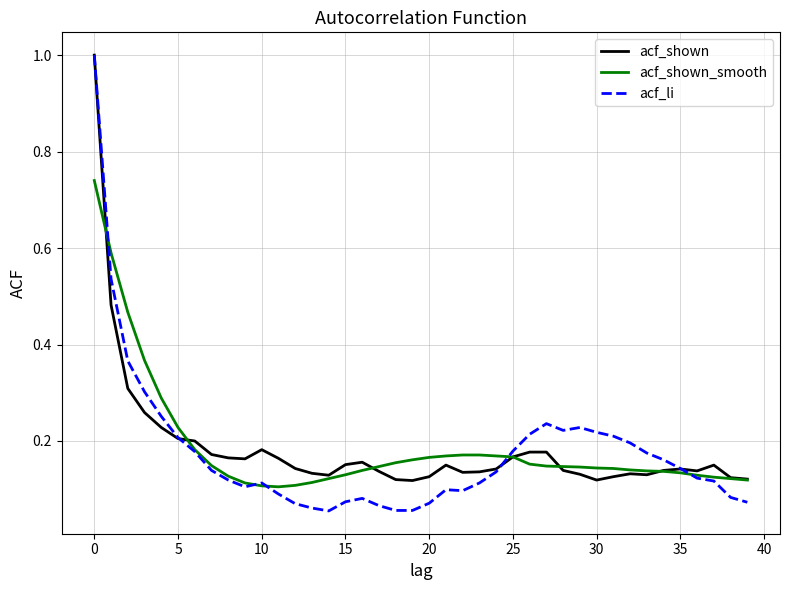

Which series has the largest range (max minus min)?

acf_li